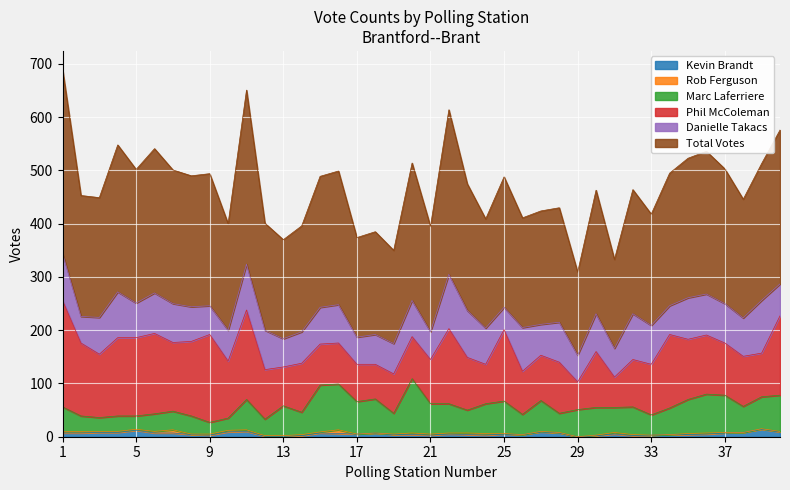

Read the Total Votes value at 27.

424